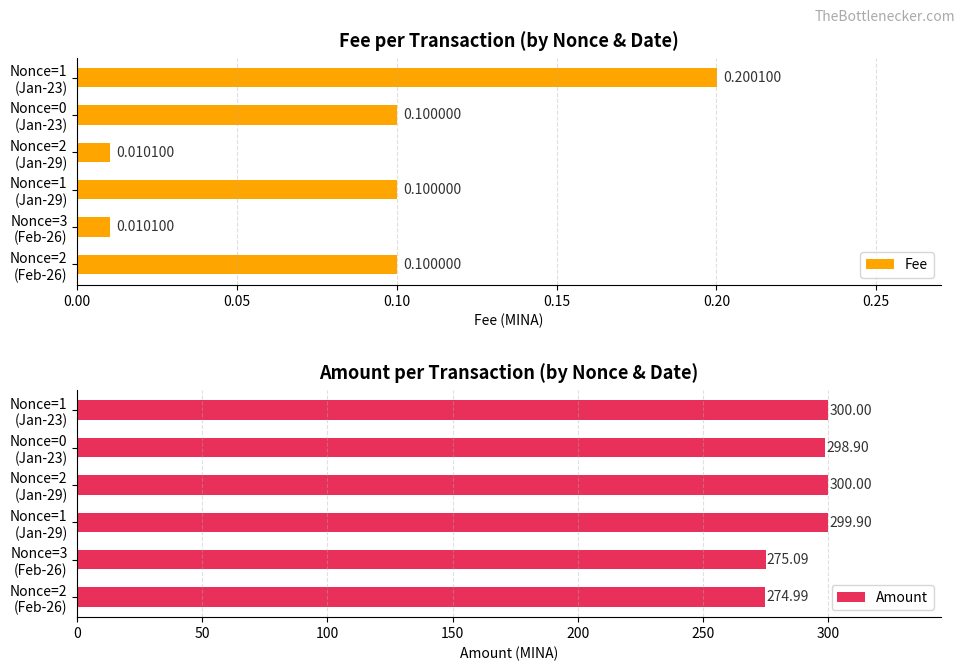

How many distinct data groups are displayed?

2